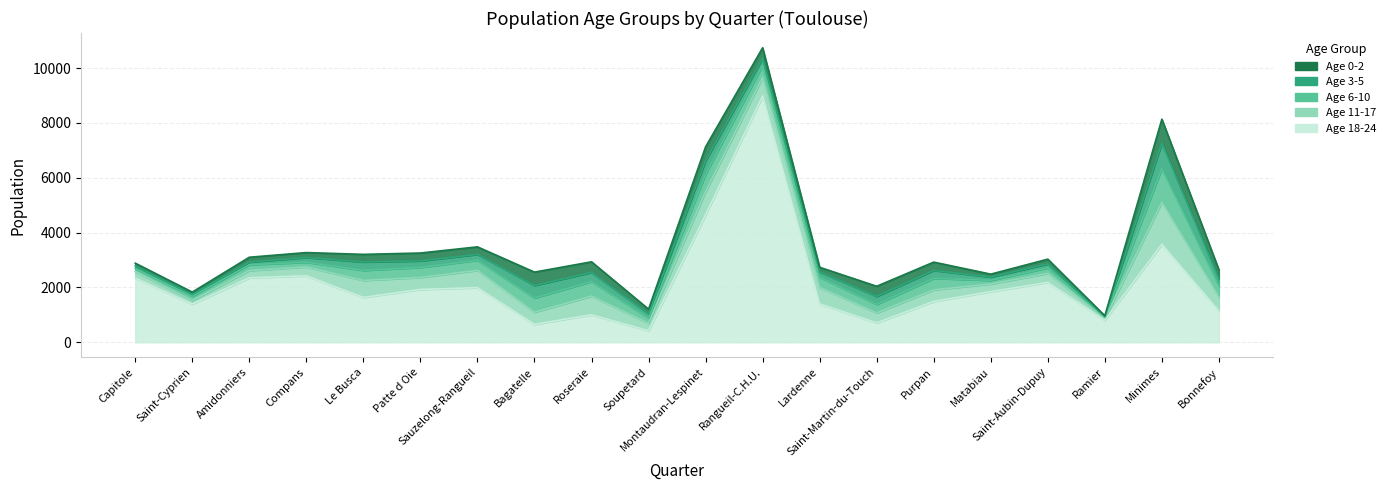

What is the difference between the maximum and minimum values in the p20_pop0002 series?

849.9